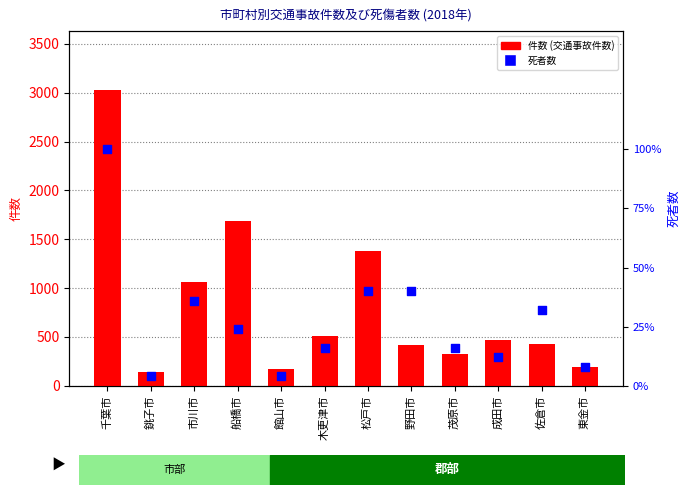

At how many categories does at least one series exceed 1500?

2